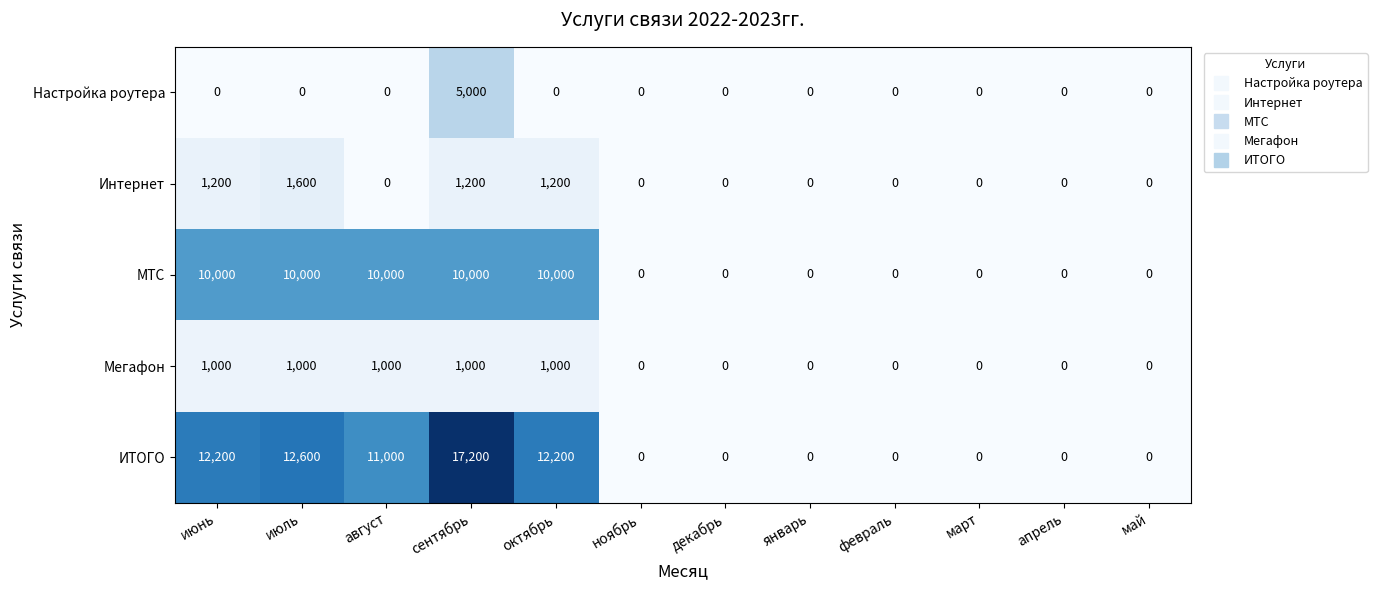

Which series has the largest range (max minus min)?

ИТОГО